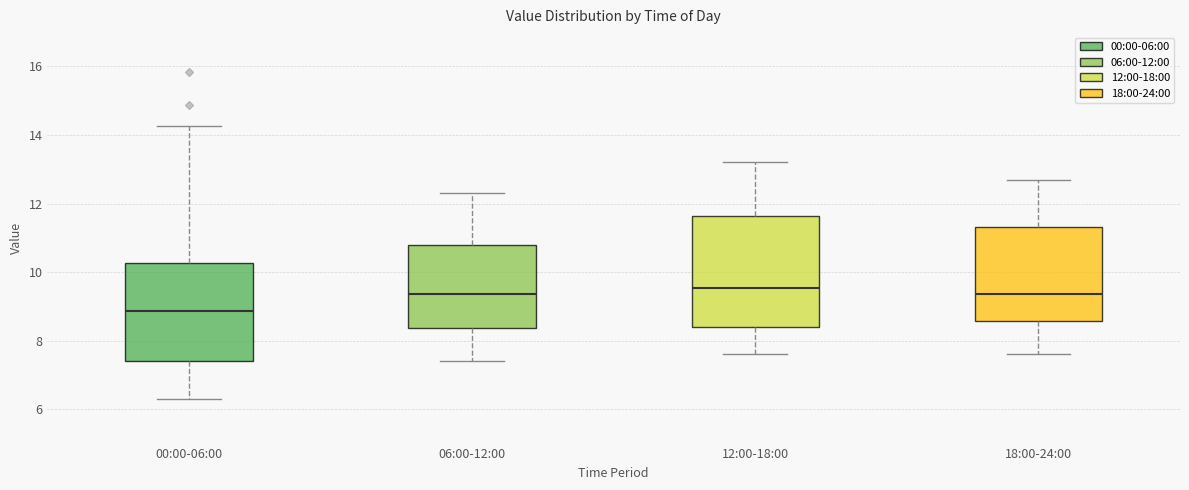

Reading left to right, read every box against the y-axis: the position of its median line, the range the box covers, and the ends of its whiskers. The values are not printed on the chart, so give them approximately, as read against the axis.

00:00-06:00: median 8.8, box 7.4 to 10.2, whiskers 6.4 to 14.2
06:00-12:00: median 9.4, box 8.4 to 10.8, whiskers 7.4 to 12.4
12:00-18:00: median 9.6, box 8.4 to 11.6, whiskers 7.6 to 13.2
18:00-24:00: median 9.4, box 8.6 to 11.4, whiskers 7.6 to 12.8